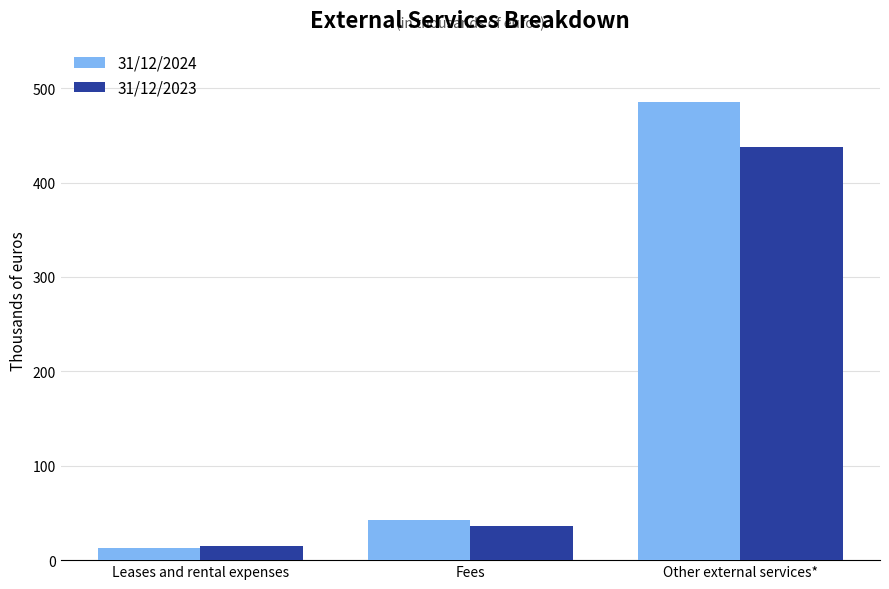

What are all the series names shown in the legend?

31/12/2024, 31/12/2023